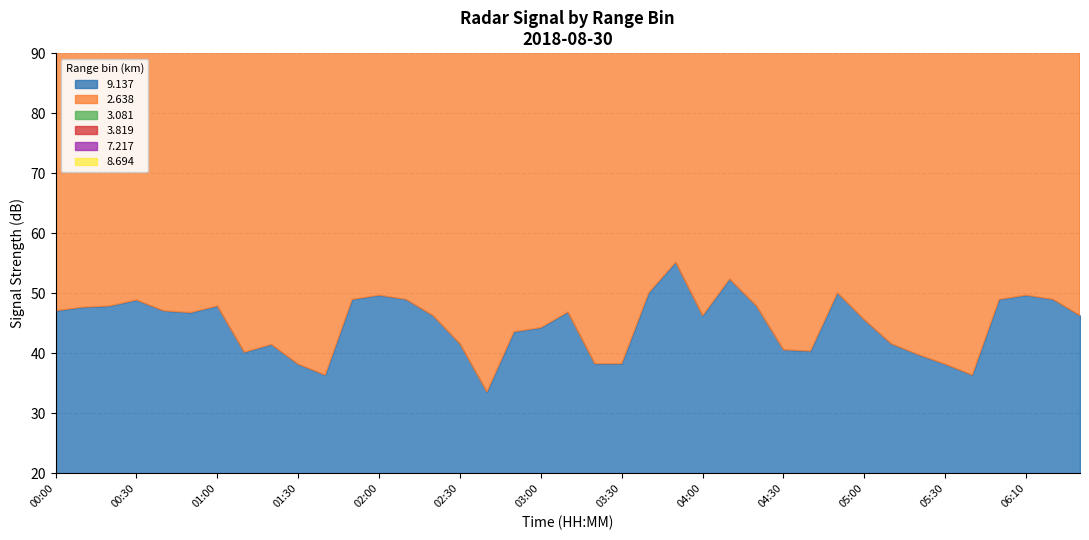

Is the value of   8.694 at 03:20 greater than the value of   2.638 at 05:10?

No